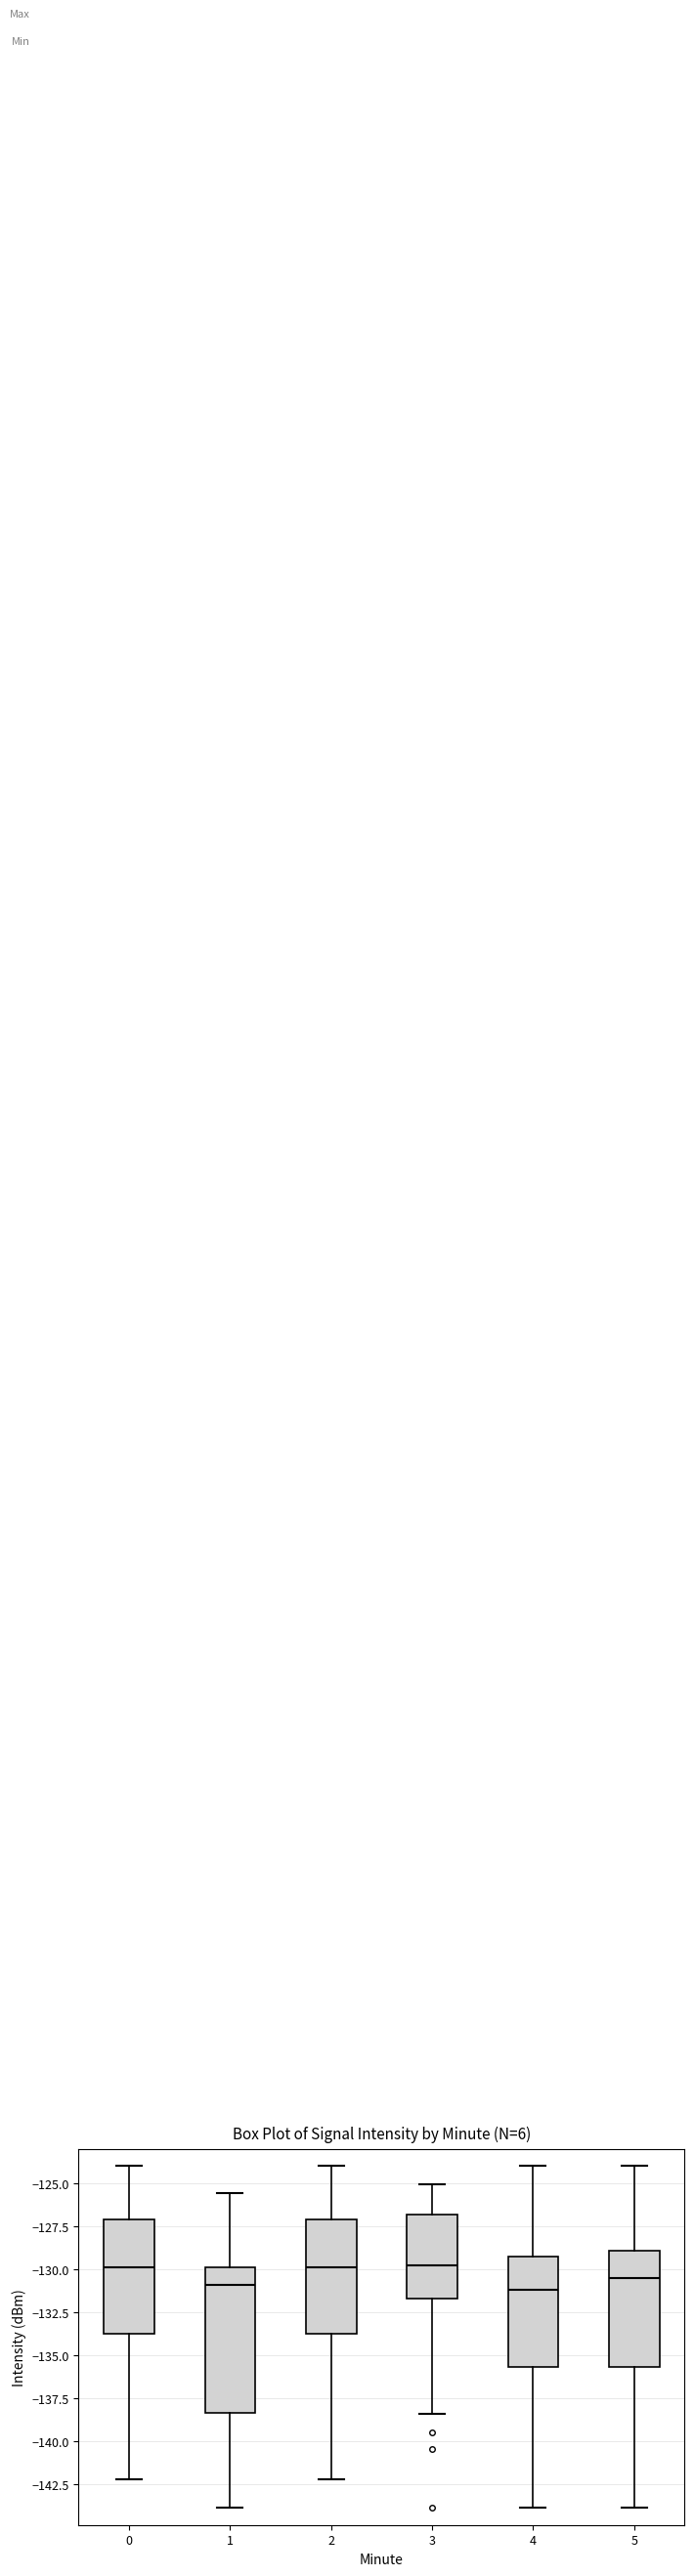

Which box is the tallest, from its lower edge to its upper edge?

1